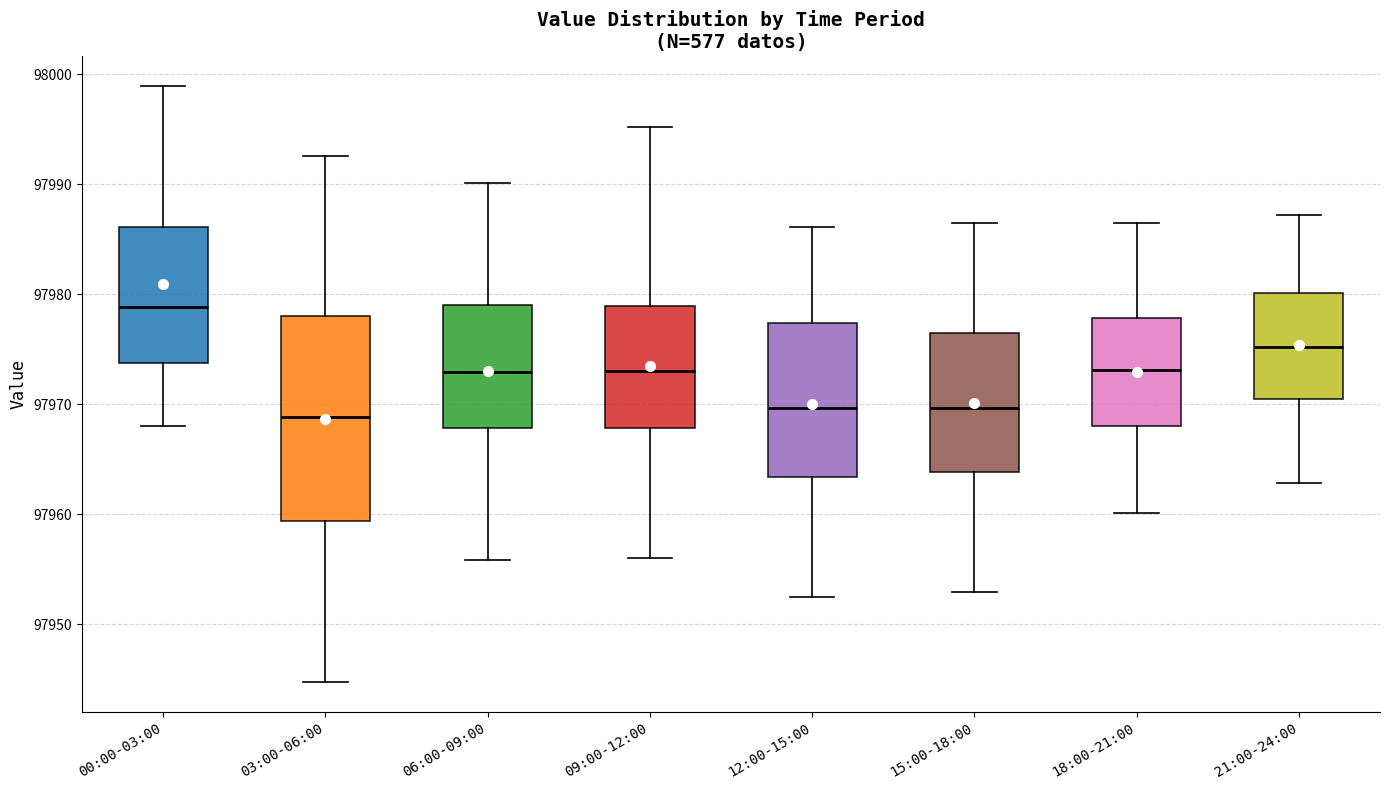

Which box has the highest median line?

00:00-03:00